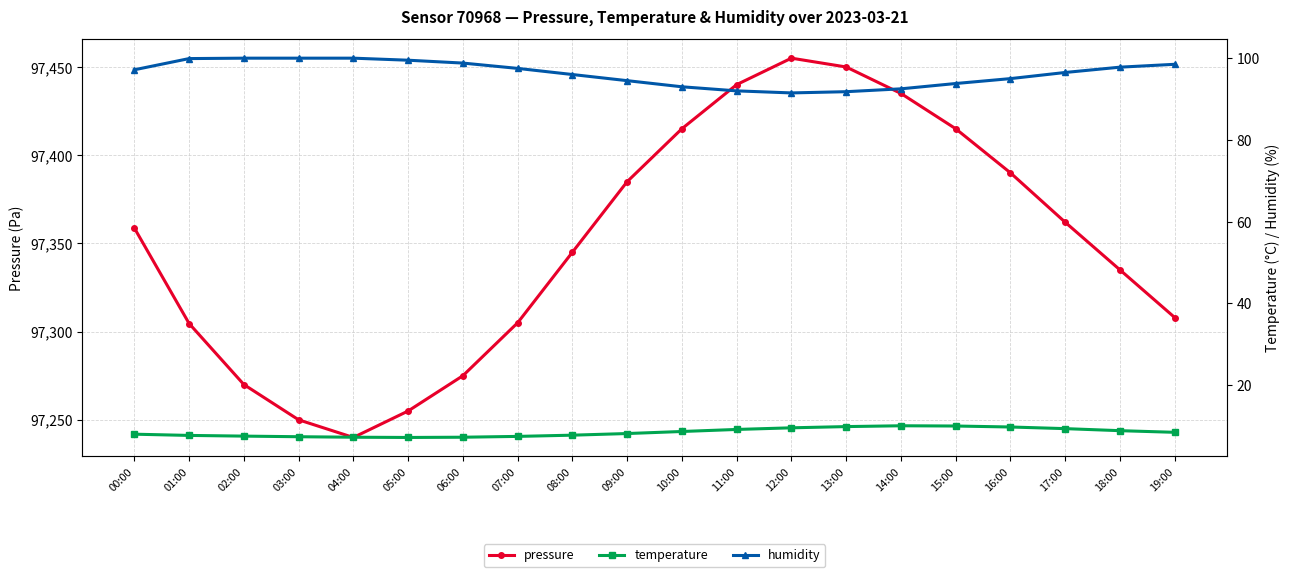

What is the total value across all series at 08:00?

97448.8